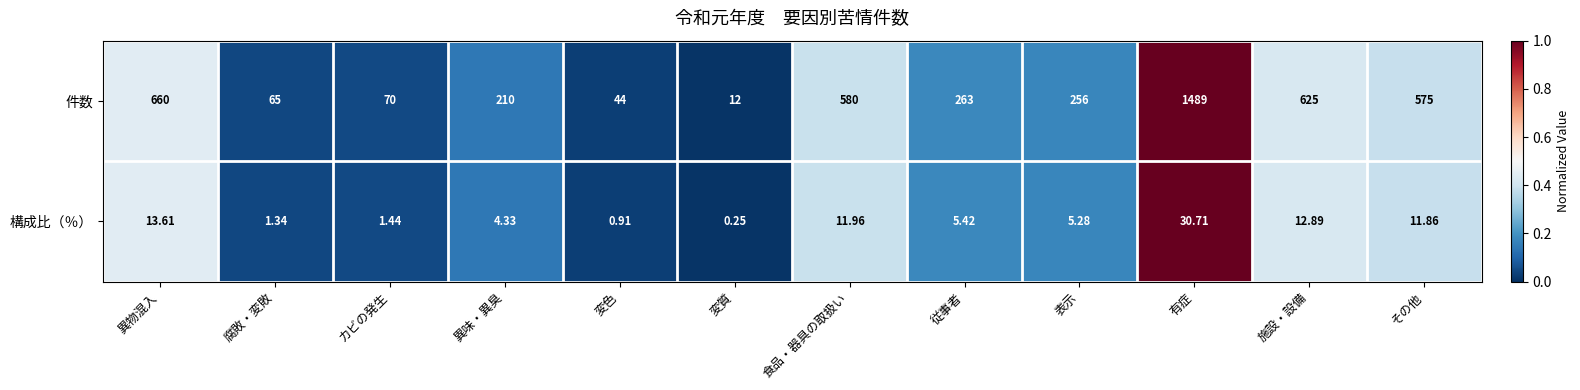

At which category is the sum across all series the highest?

有症